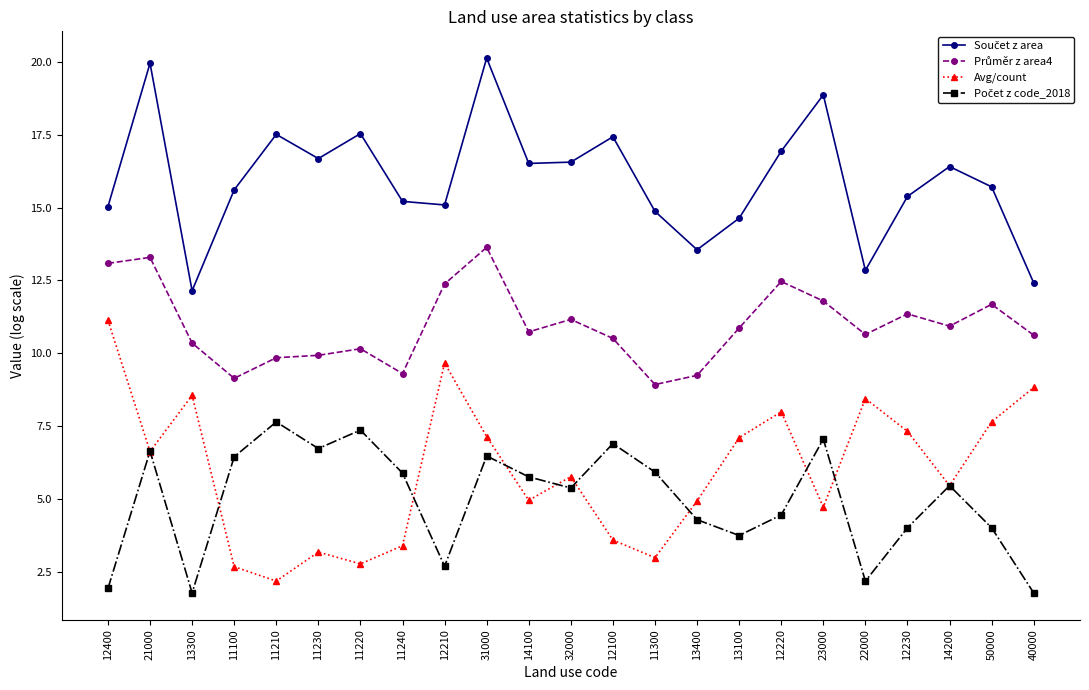

Which category has the highest value across all series?

31000